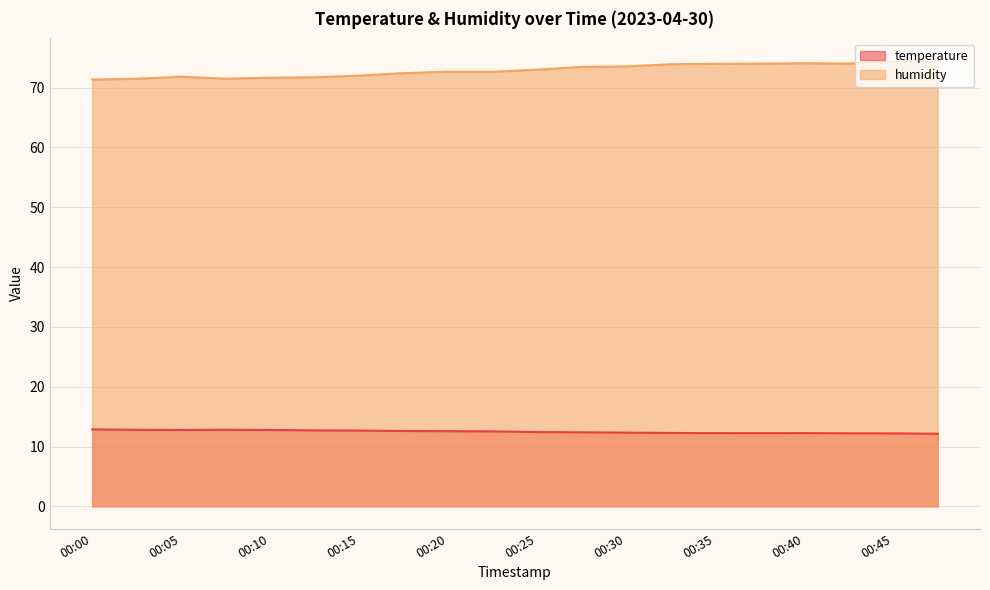

Which category has the highest value across all series?

00:47